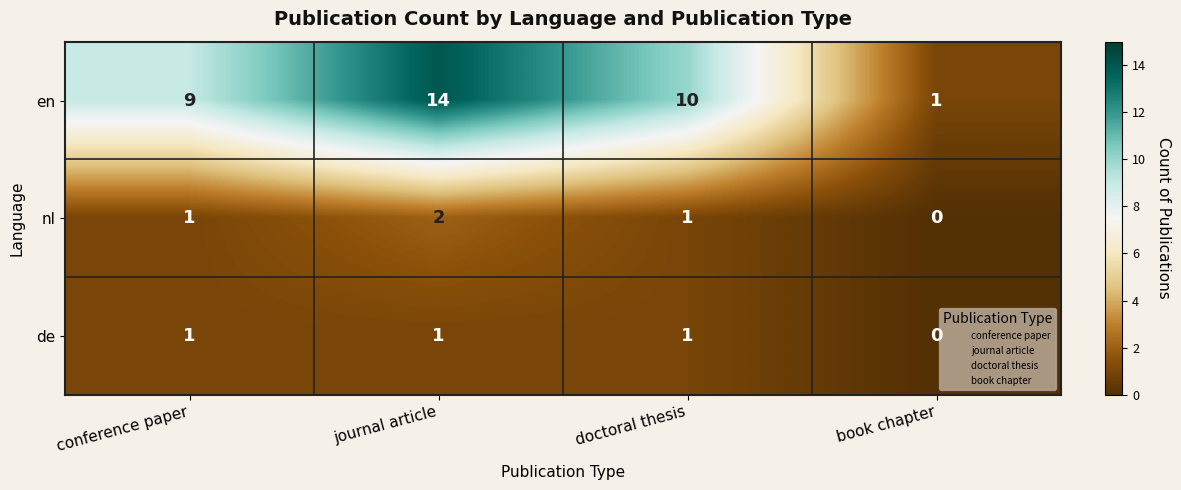

Which series changed the most between doctoral thesis and book chapter?

en